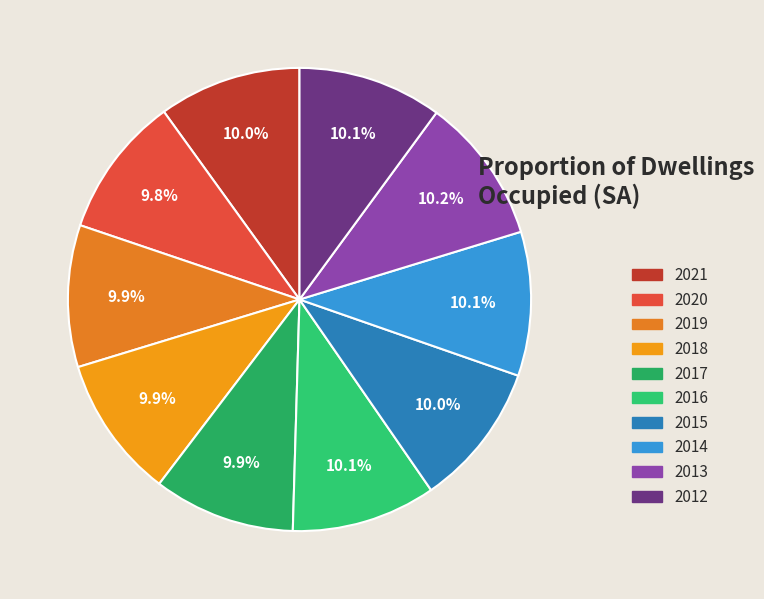

What percentage is the 2014 slice, to the nearest percent?

10%